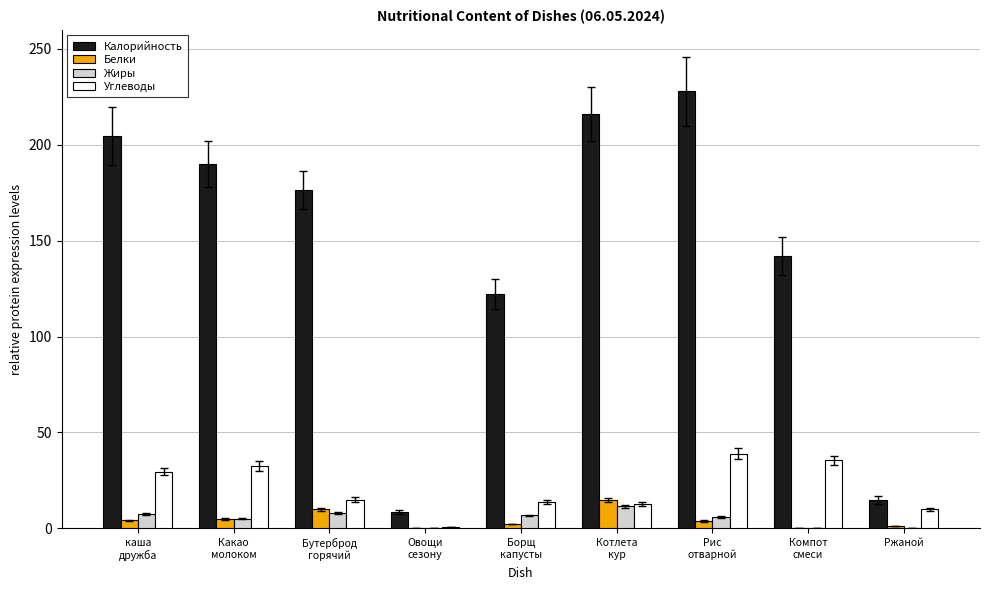

How many values in the Жиры series exceed 6?

5